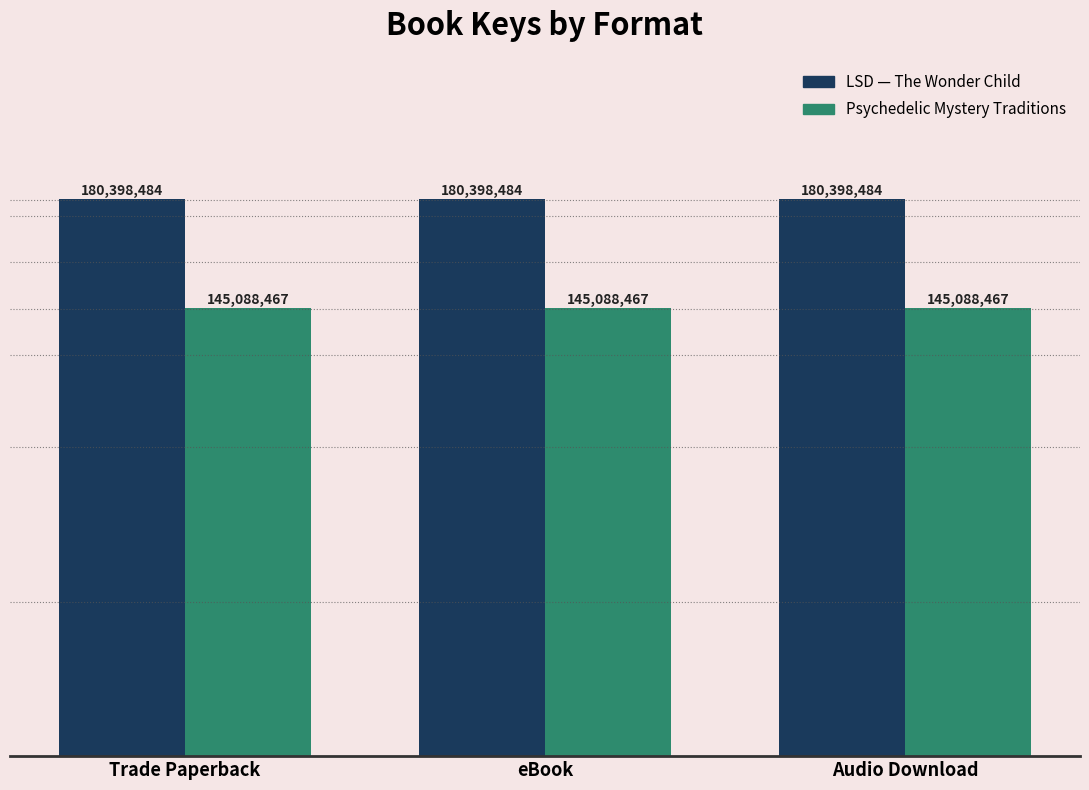

Which series has the widest spread of values?

LSD — The Wonder Child